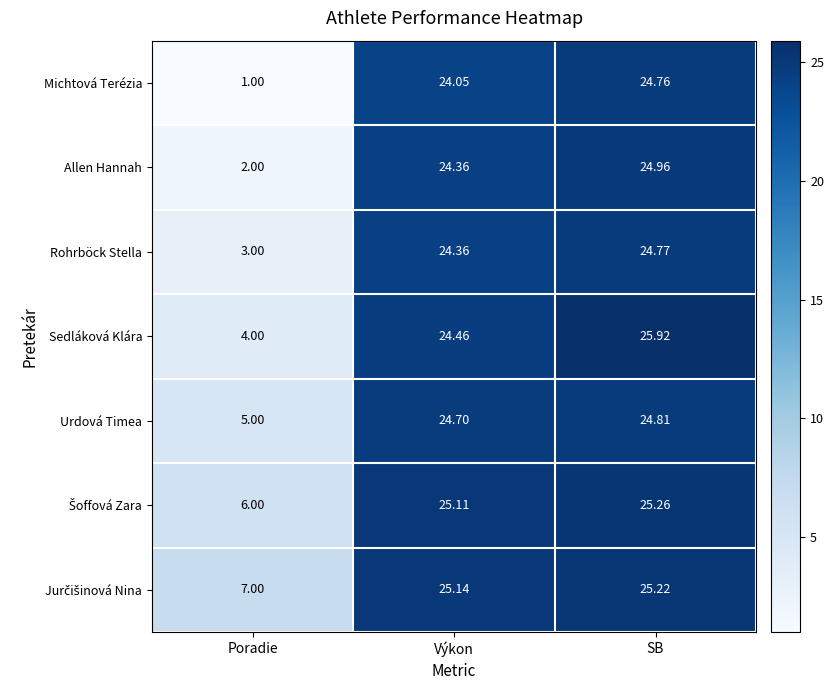

List the labels in order of Rohrböck Stella value, largest first.

SB, Výkon, Poradie